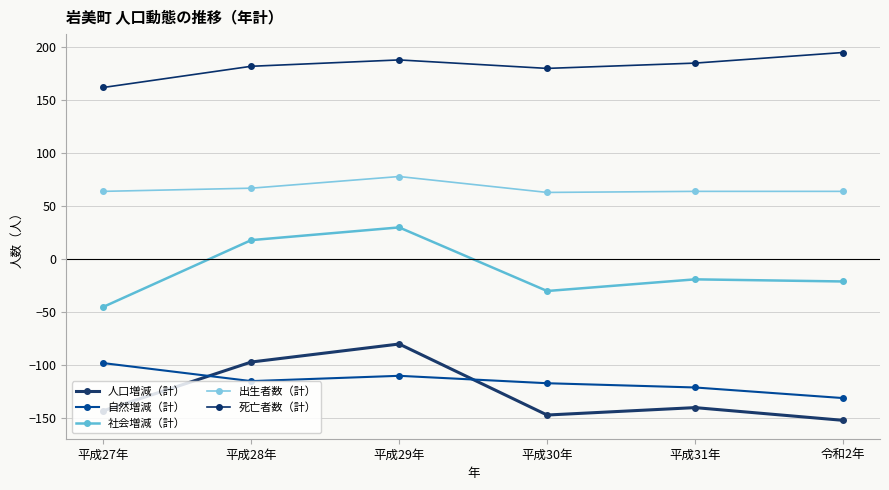

The 死亡者数（計） series shows 180 at 平成30年. True or false?

True